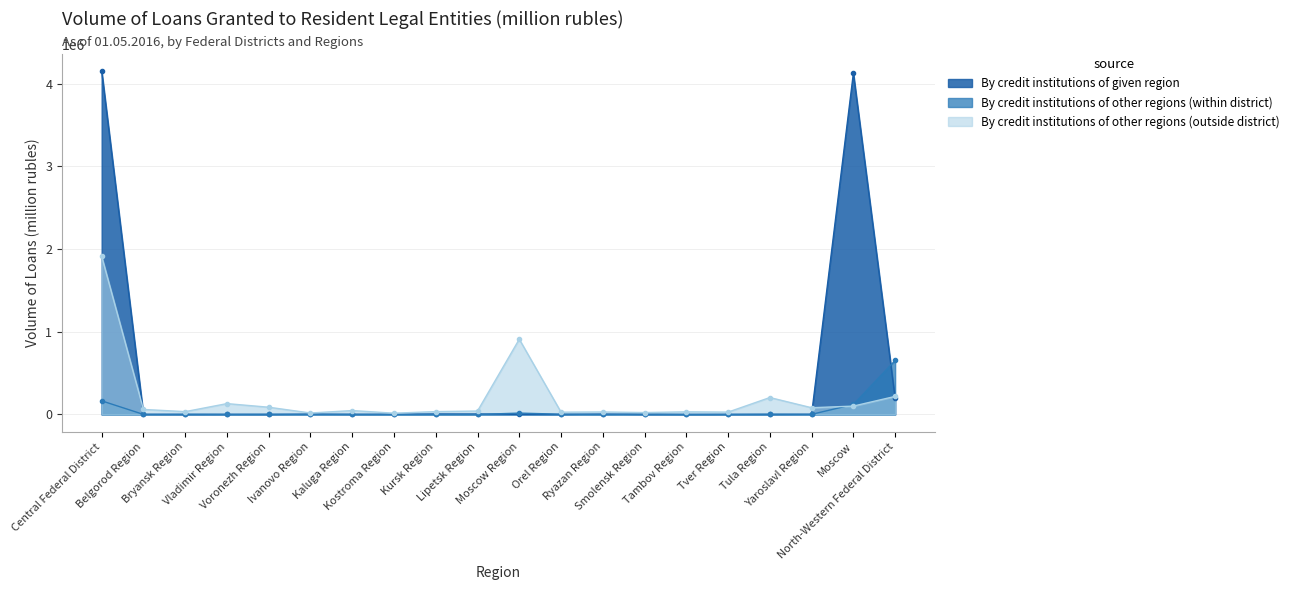

The value of By credit institutions of other regions (within district) at Belgorod Region is 1469. True or false?

False